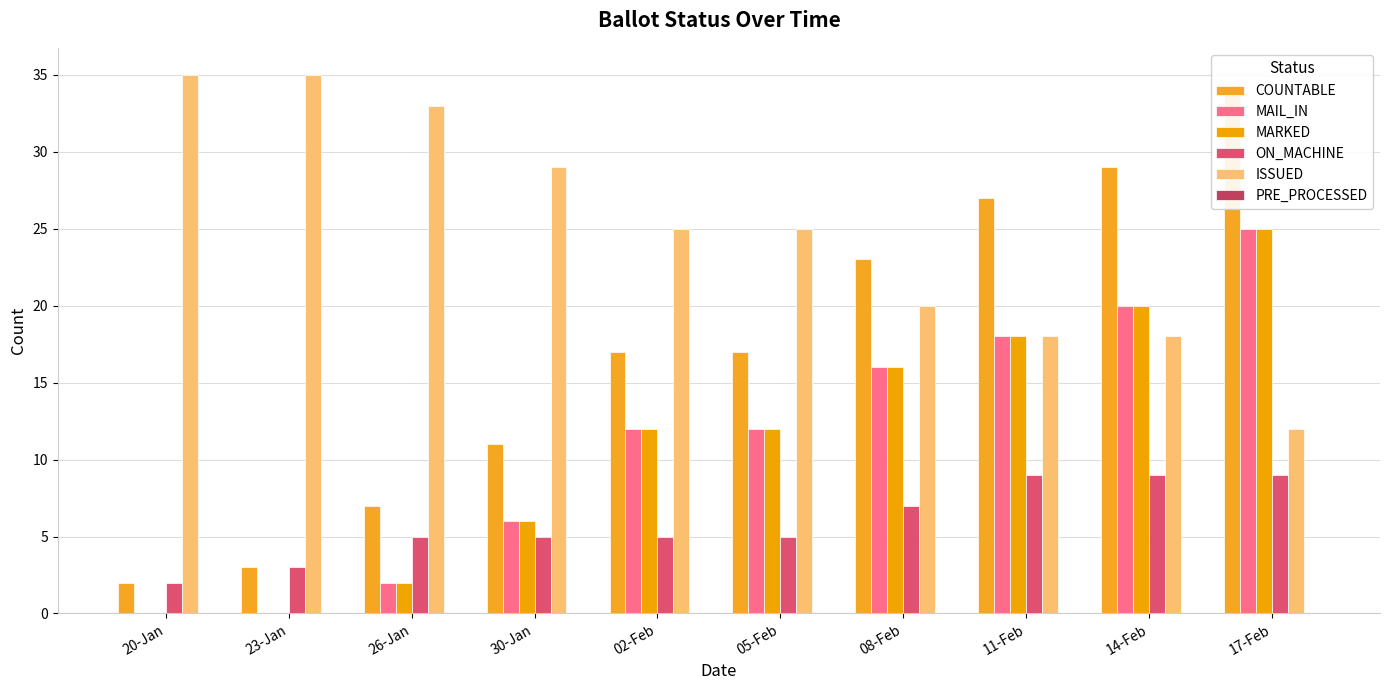

How many distinct data groups are displayed?

6